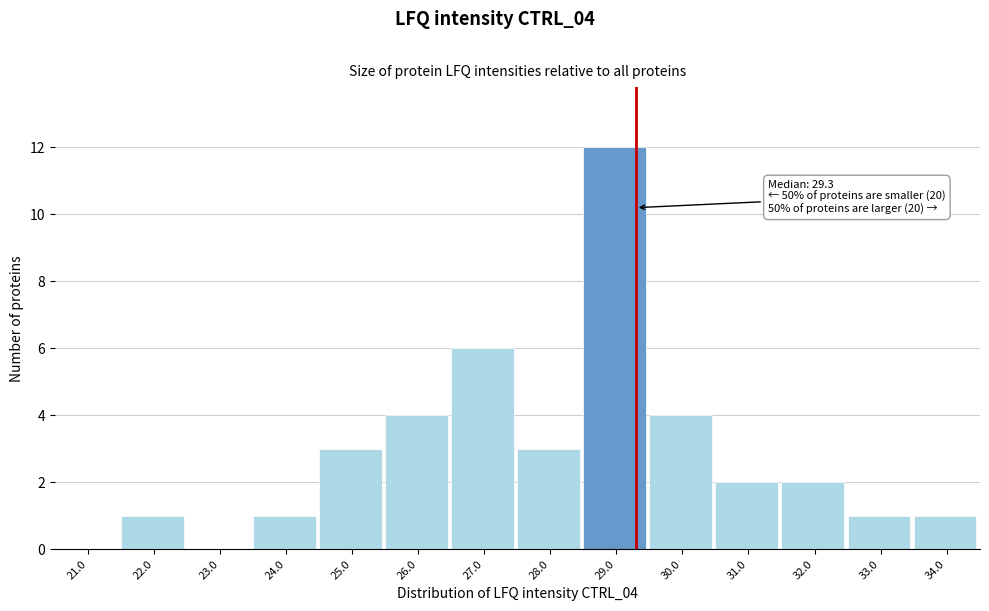

Reading left to right, what are all the values shown in this chart?

21.0=0	22.0=1	23.0=0	24.0=1	25.0=3	26.0=4	27.0=6	28.0=3	29.0=12	30.0=4	31.0=2	32.0=2	33.0=1	34.0=1